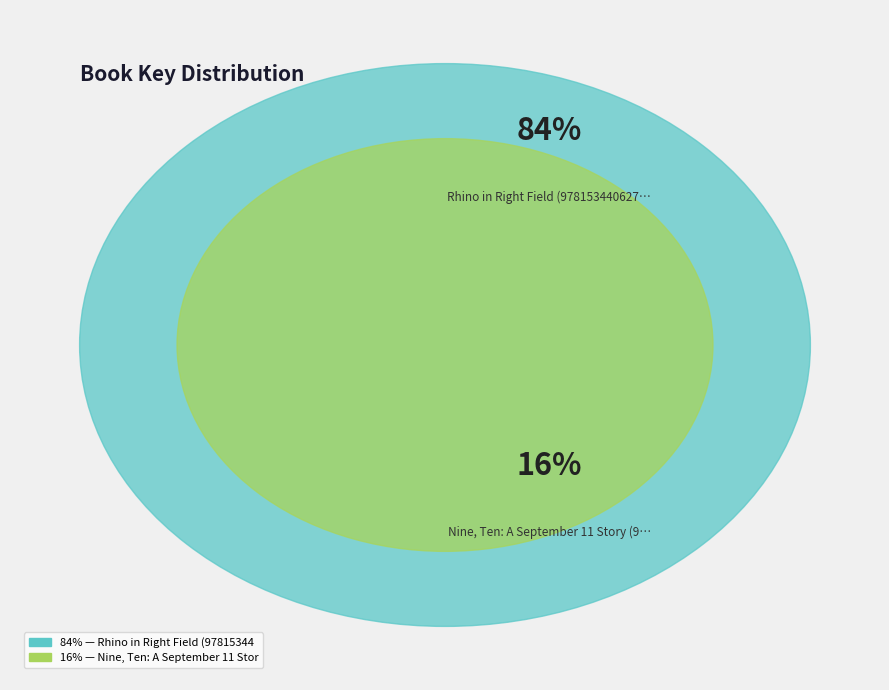

To the nearest percent, what percentage of the pie is Nine, Ten: A September 11 Story (9781442485075)?

16%